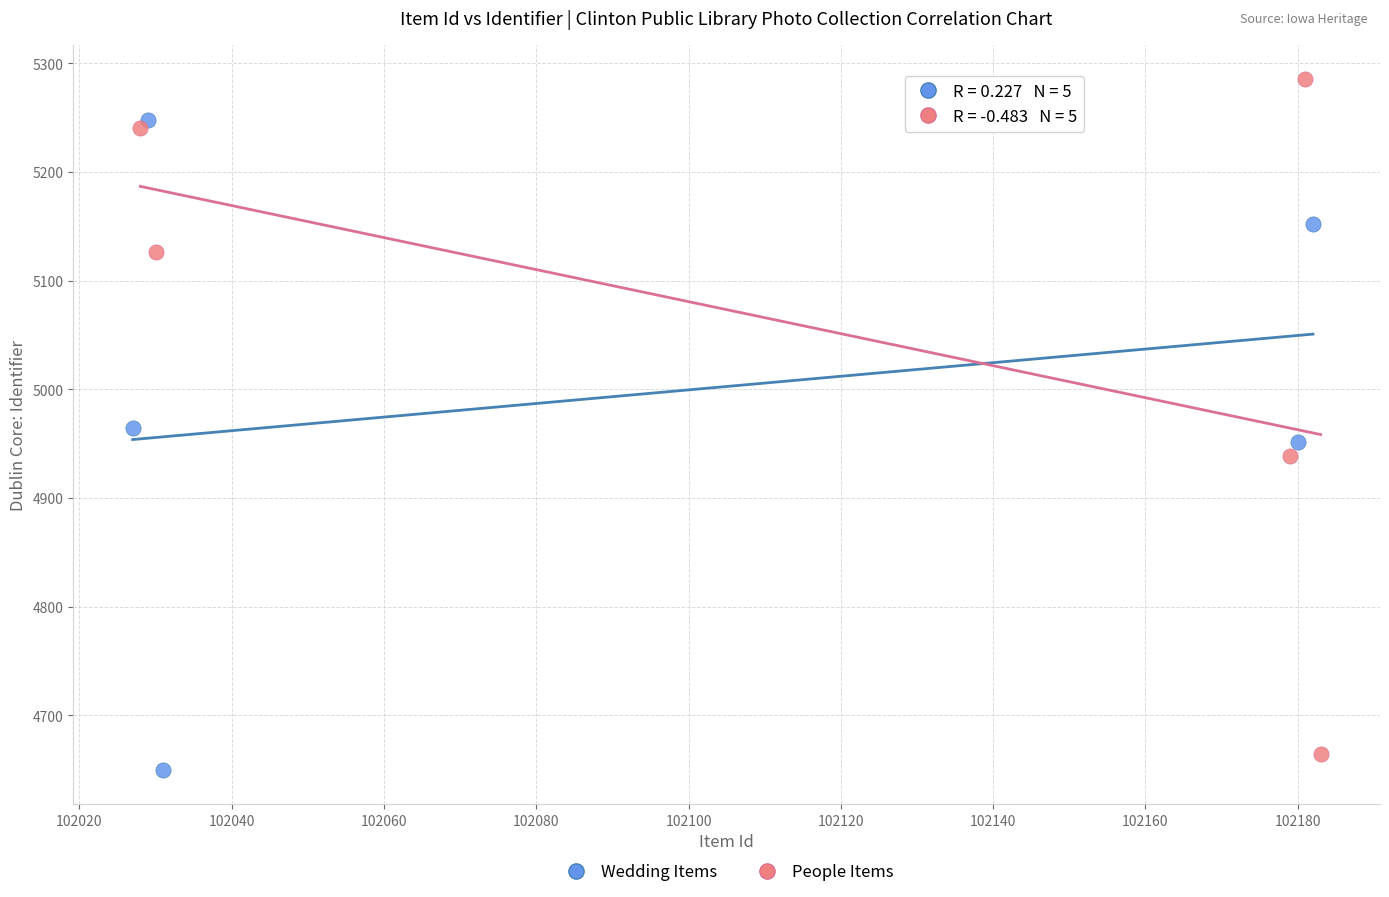

Which series reaches the maximum Y coordinate?

People Items